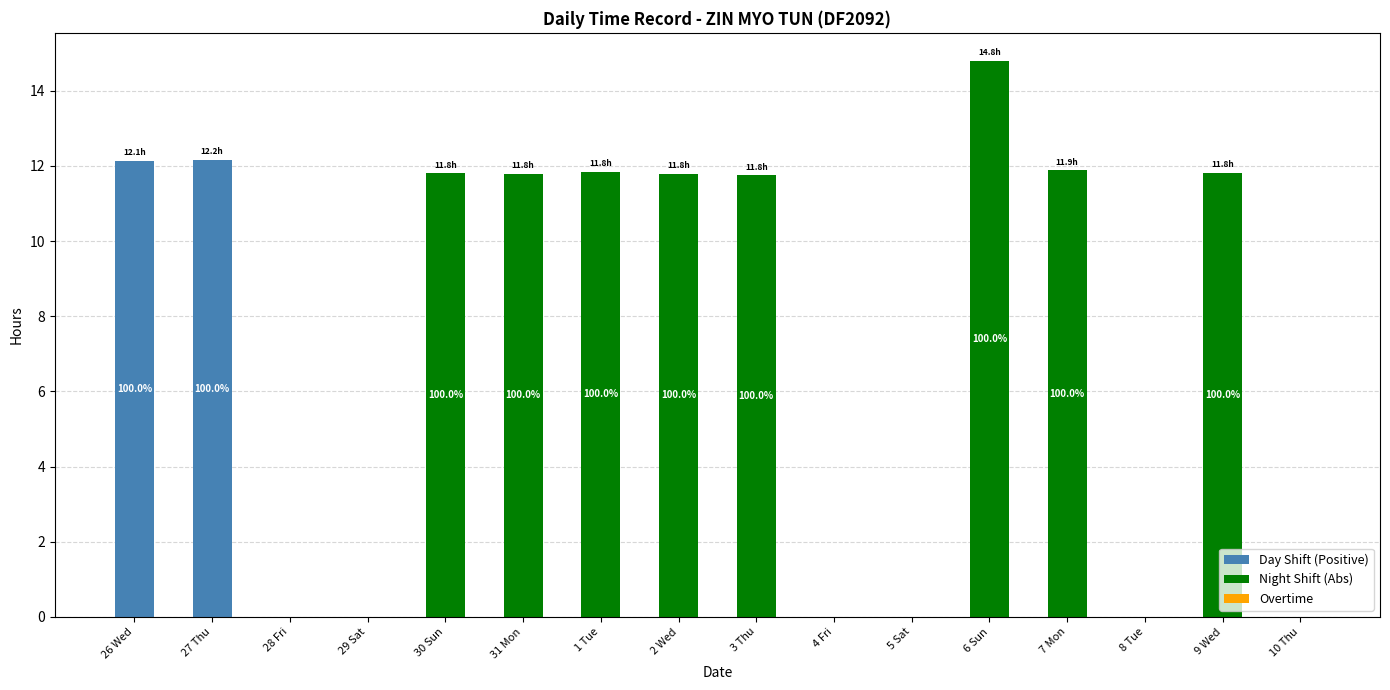

How many data points does each series have?

16